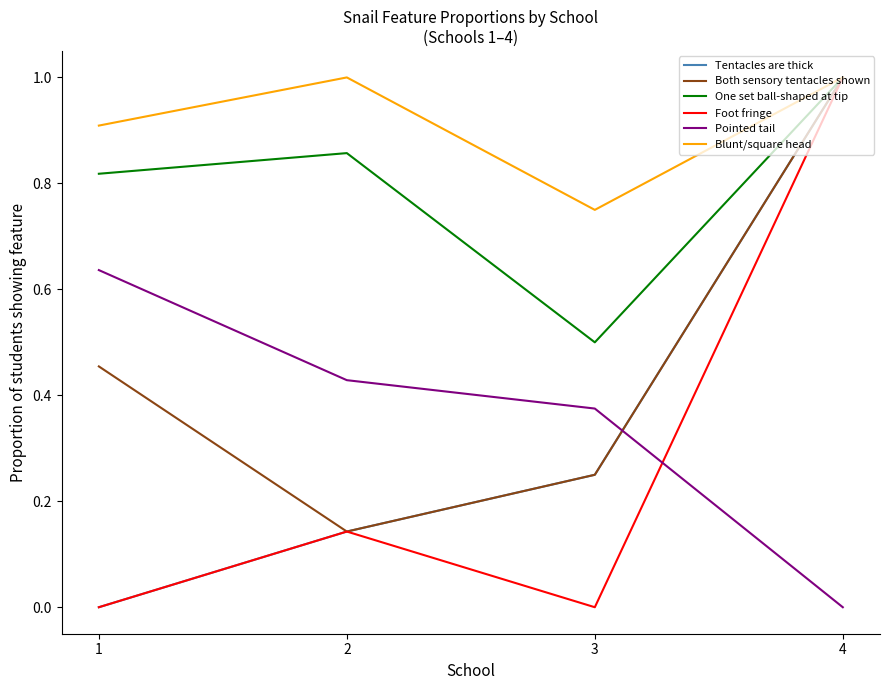

The value of One set ball-shaped at tip at 4 is 1.0. True or false?

True